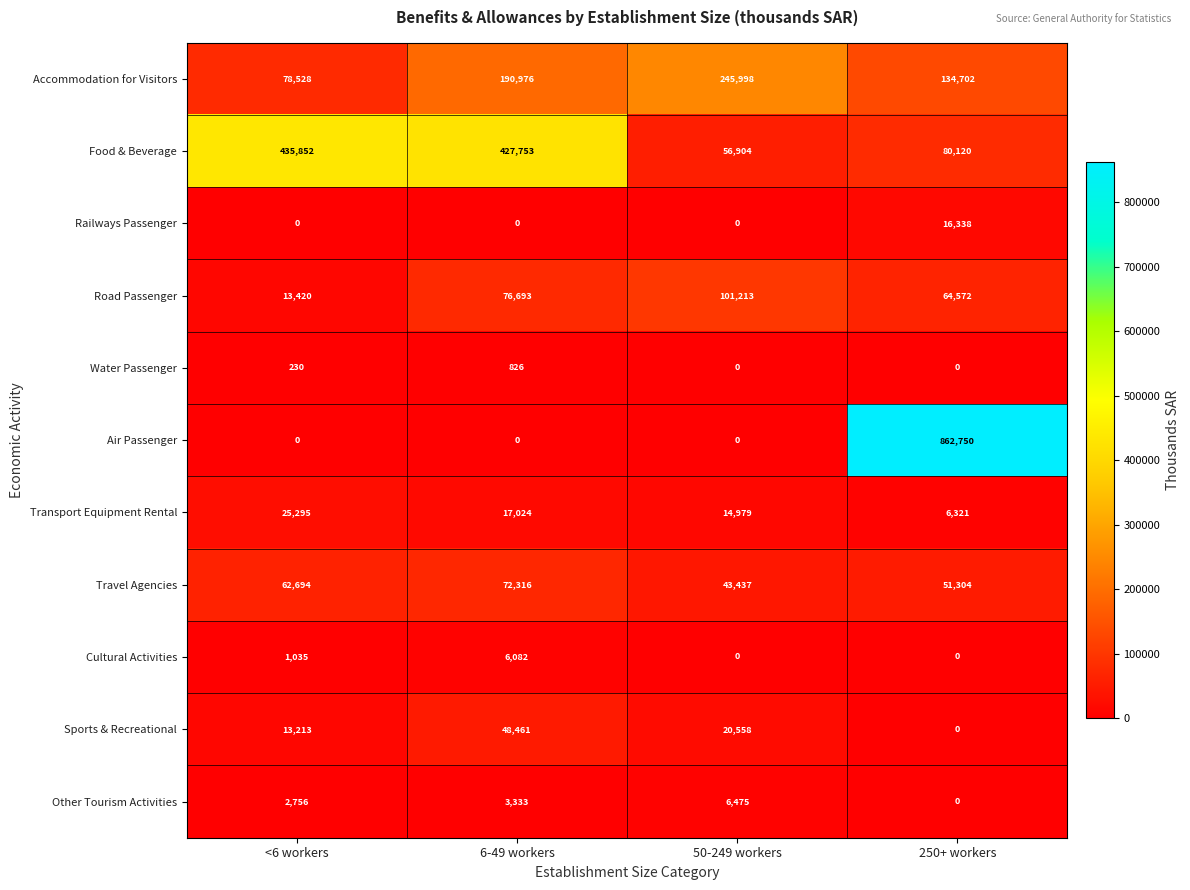

Rank the series by their maximum value, from lowest to highest.

Water Passenger, Cultural Activities, Other Tourism Activities, Railways Passenger, Transport Equipment Rental, Sports & Recreational, Travel Agencies, Road Passenger, Accommodation for Visitors, Food & Beverage, Air Passenger